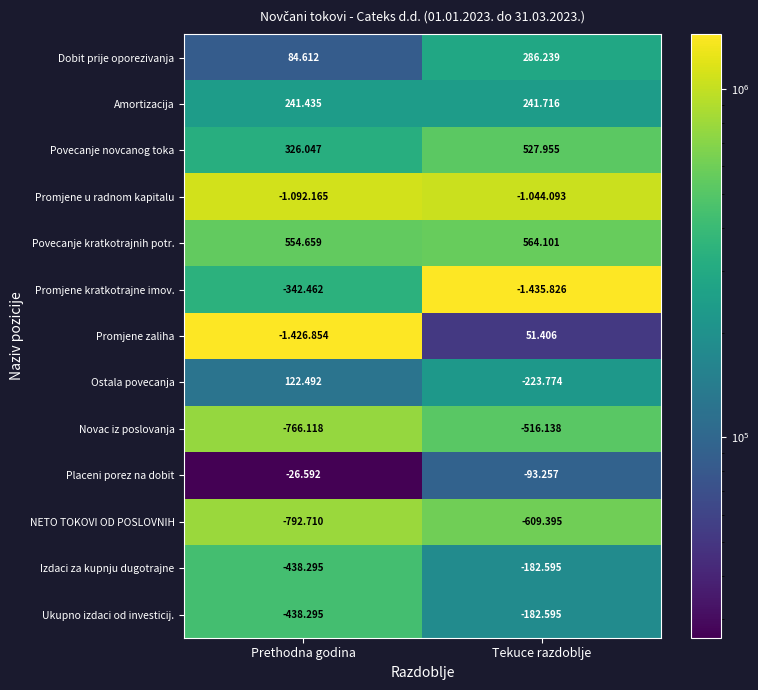

Which series has the widest spread of values?

Promjene zaliha